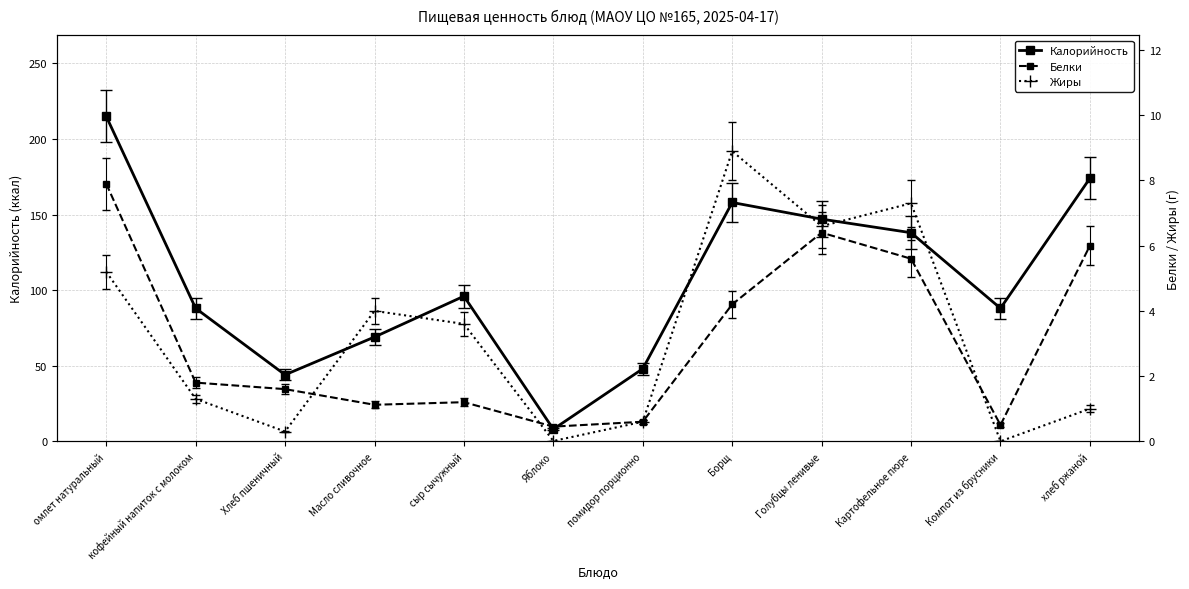

At which category is the sum across all series the highest?

омлет натуральный